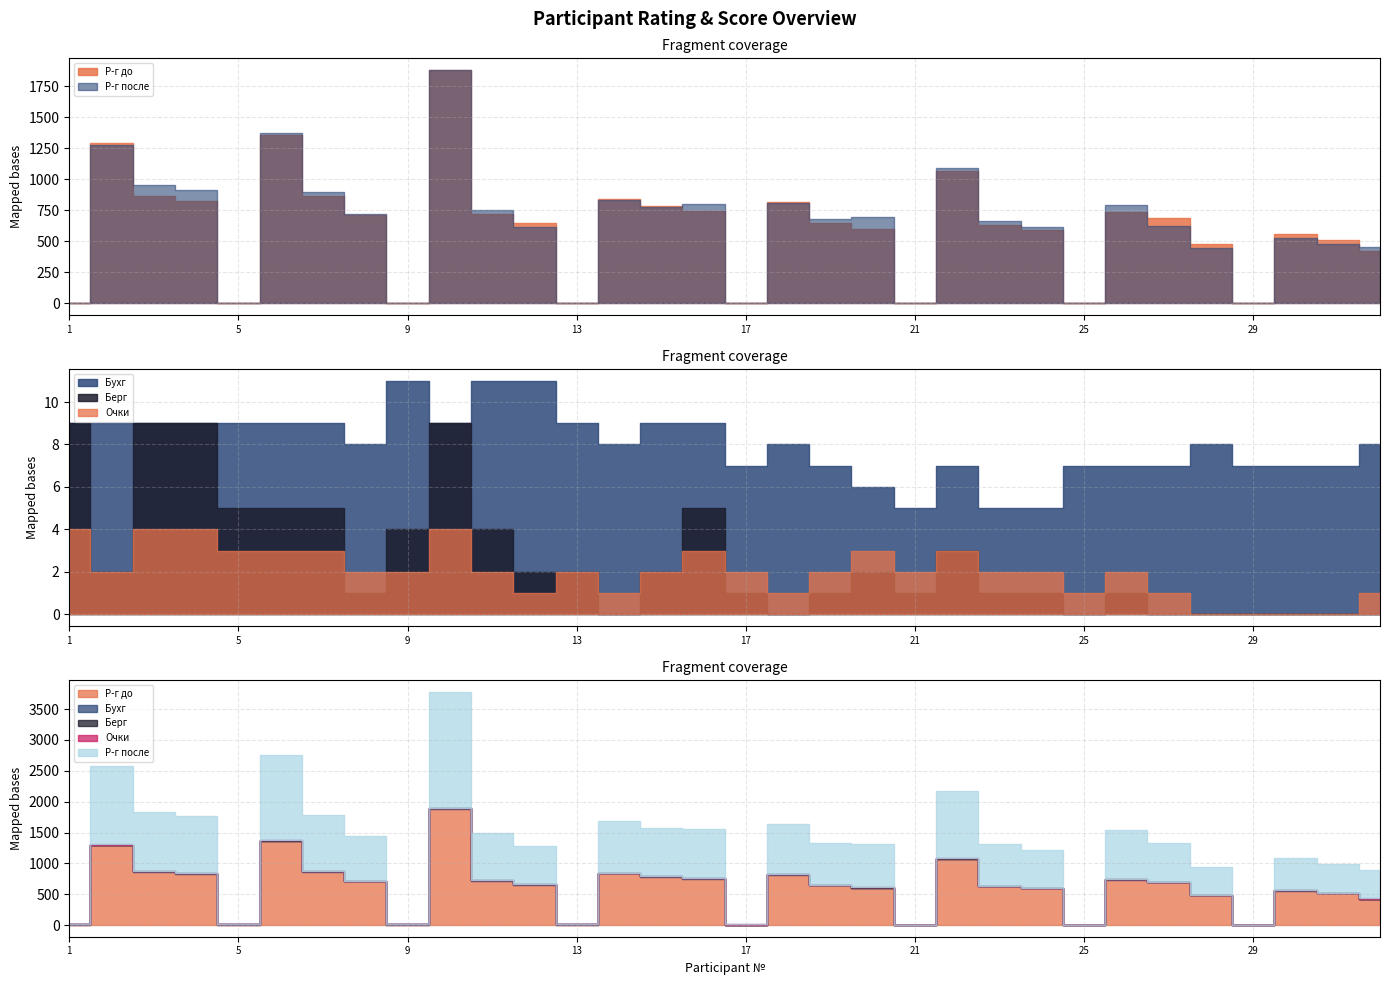

At which category is the sum across all series the highest?

10